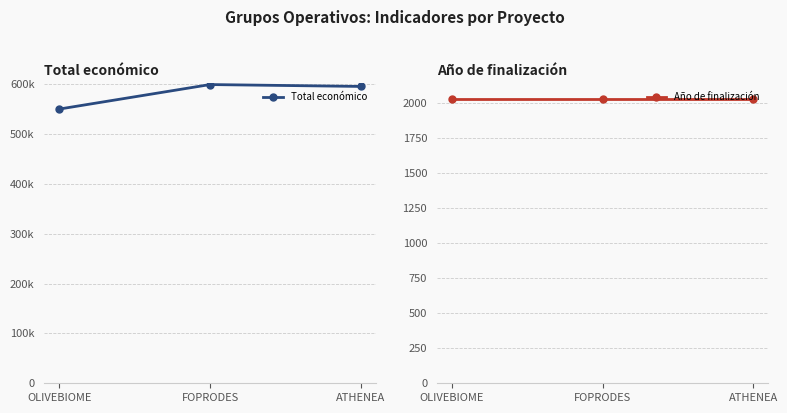

Reading left to right, transcribe all the data shown in this chart.

Total económico: 550111	599211	595436
Año de finalización: 2027	2027	2027